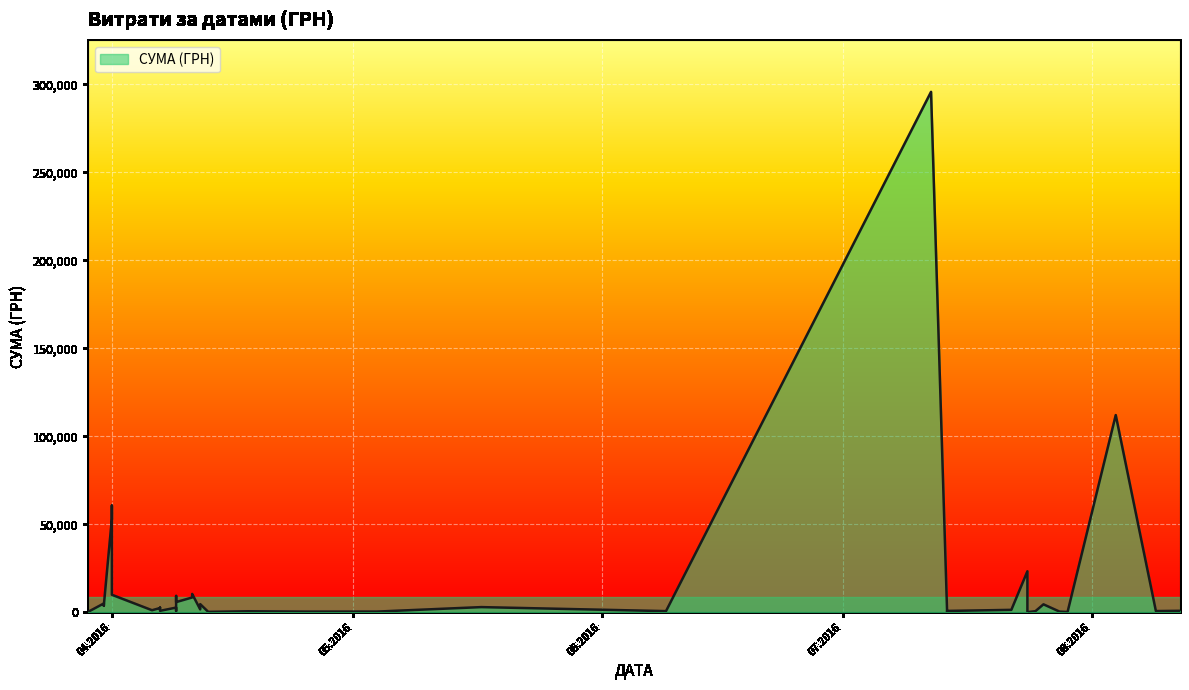

Which category has the highest value across all series?

12.07.2016